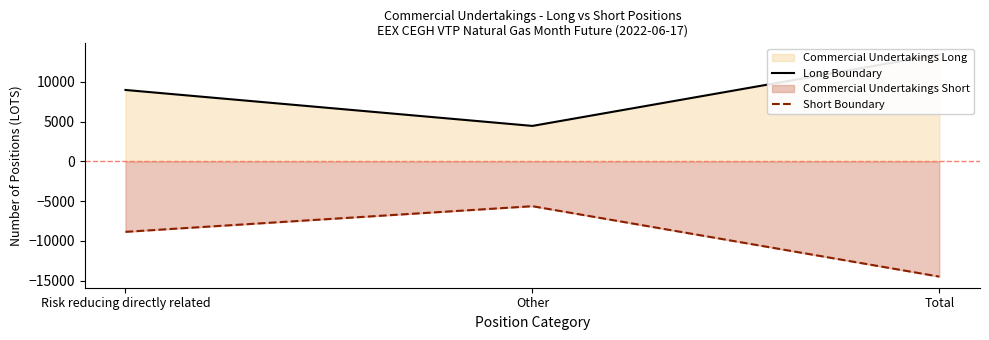

How many distinct data groups are displayed?

2